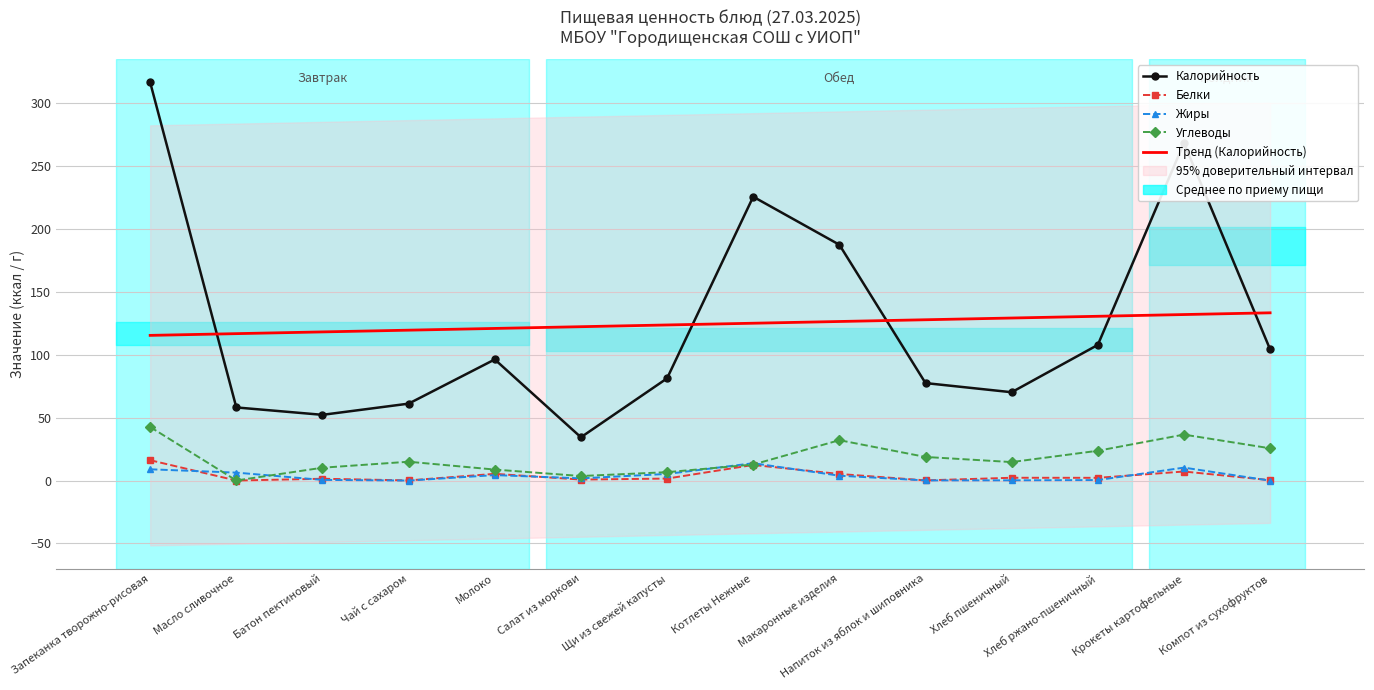

How many lines are shown in the chart?

5